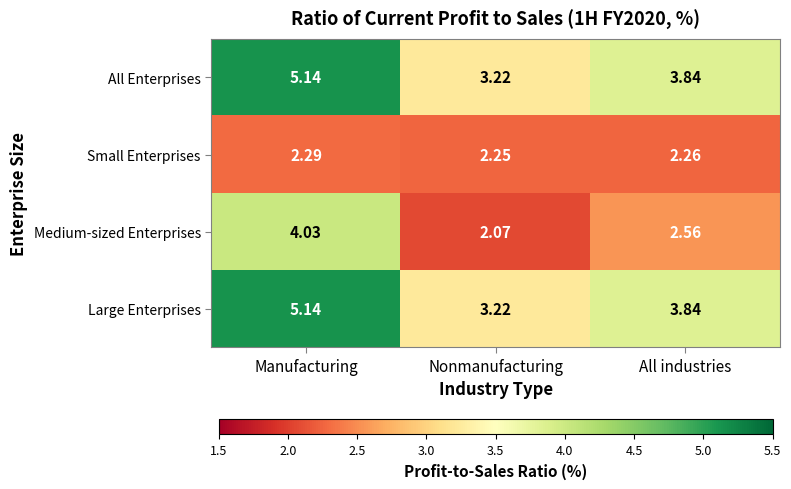

At which label is Medium-sized Enterprises closest to 3?

All industries